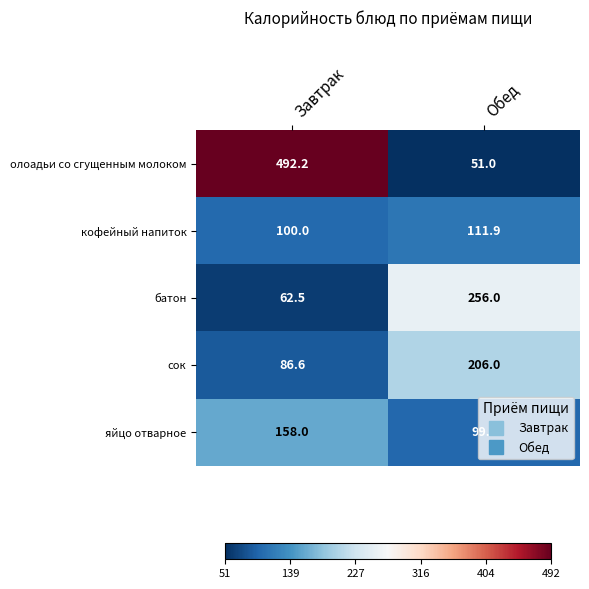

Where is батон nearest to the value 159?

Завтрак